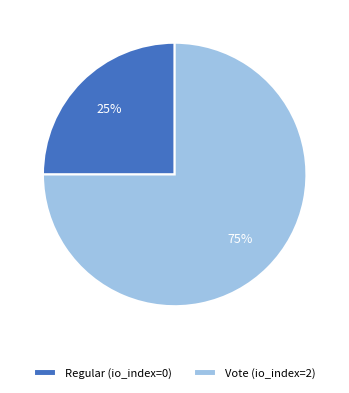

How many slices are in this pie chart?

2